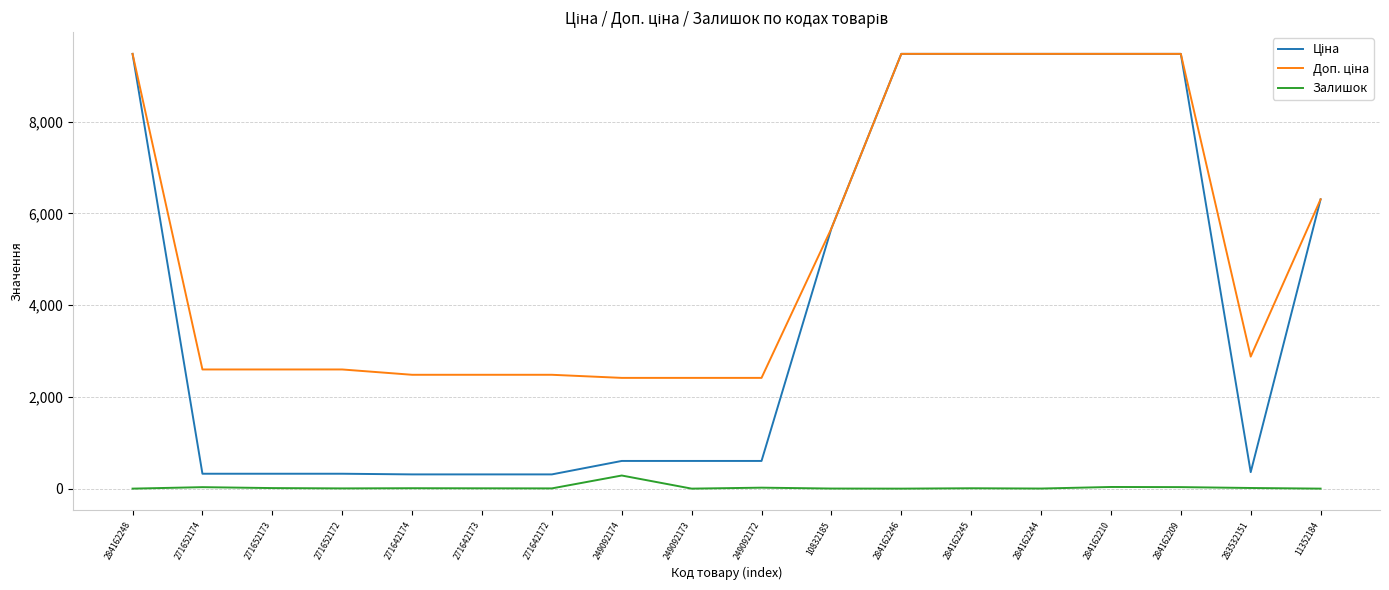

At which label does Залишок reach its peak?

249092174